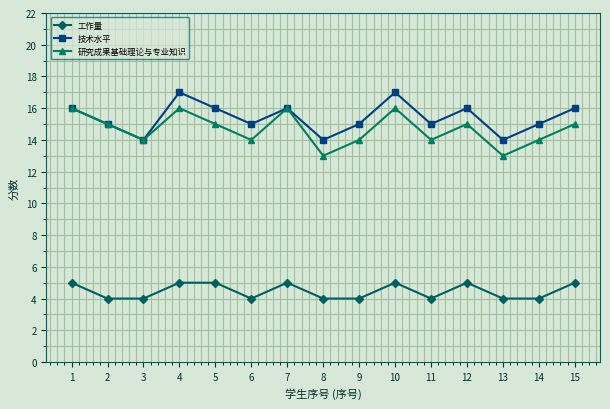

Which series changed the most between 1 and 14?

研究成果基础理论与专业知识